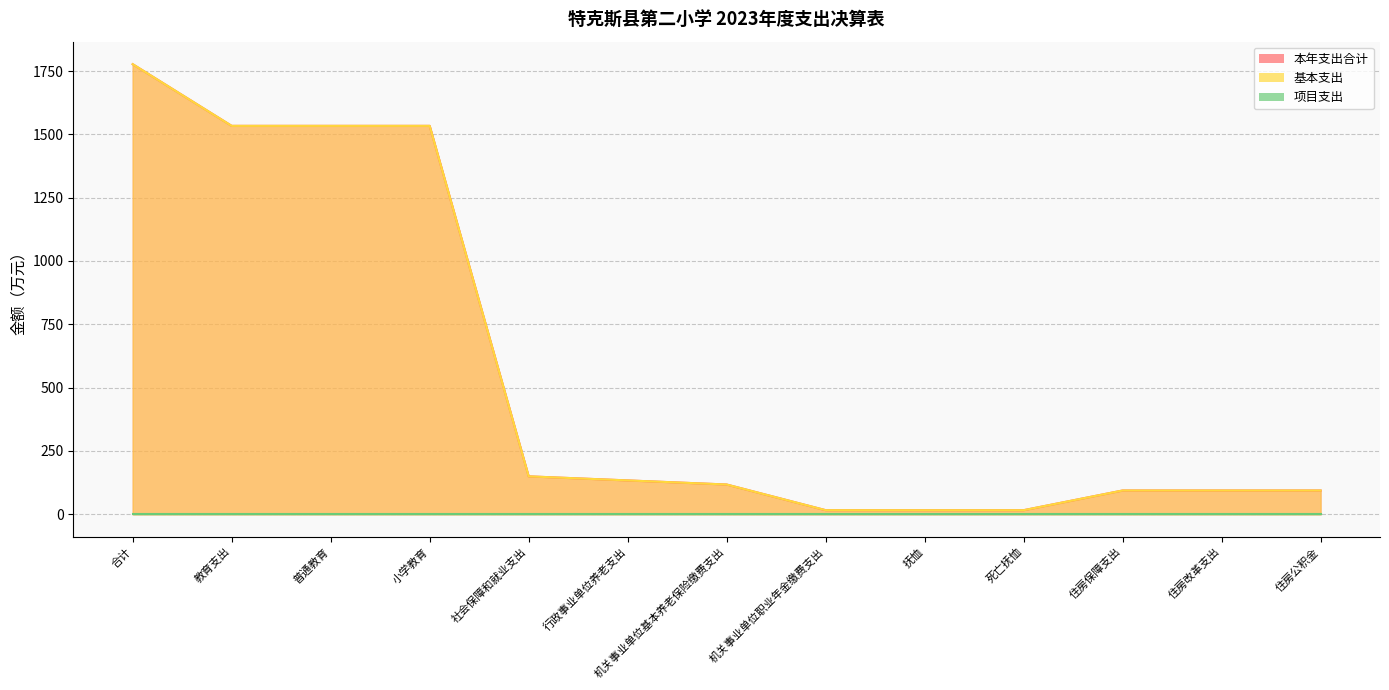

Rank the categories by 基本支出 value from highest to lowest.

合计, 教育支出, 普通教育, 小学教育, 社会保障和就业支出, 行政事业单位养老支出, 机关事业单位基本养老保险缴费支出, 住房保障支出, 住房改革支出, 住房公积金, 机关事业单位职业年金缴费支出, 抚恤, 死亡抚恤